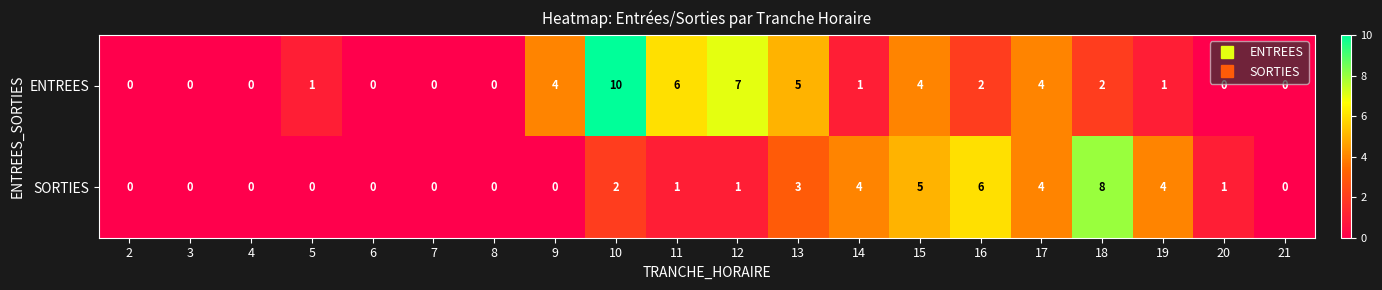

At how many categories does at least one series exceed 2?

11